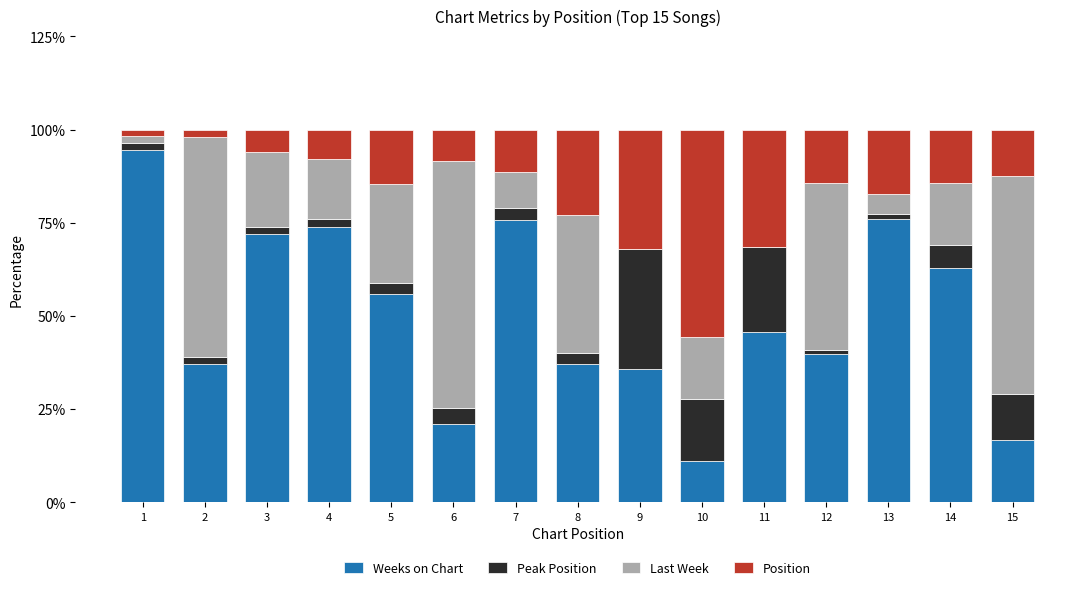

How many series are shown in this chart?

4